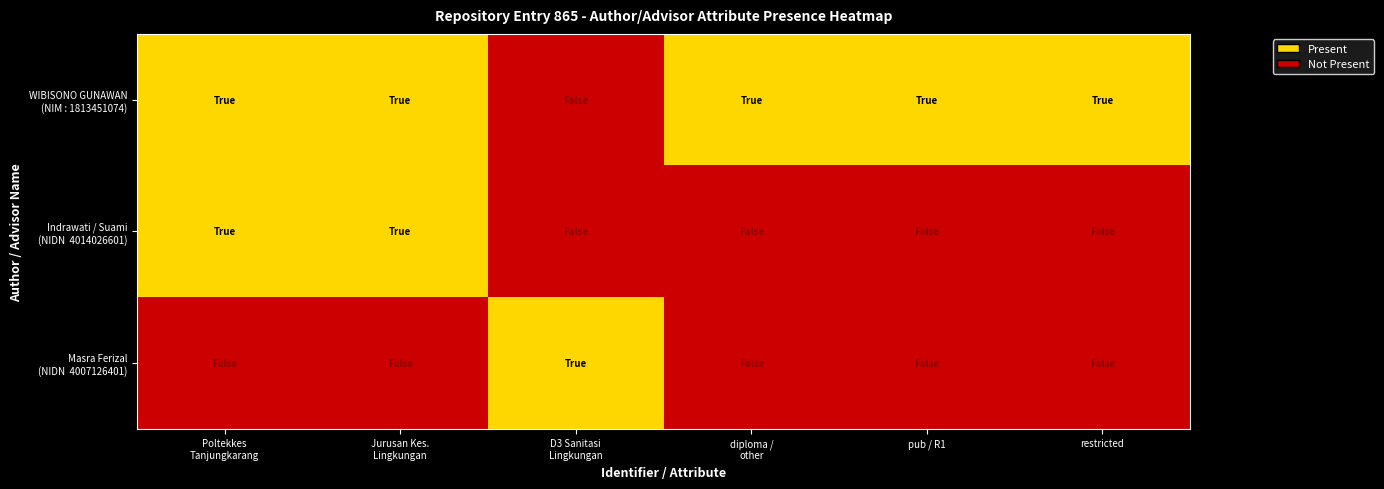

Which series has the largest total across all categories?

WIBISONO GUNAWAN (NIM : 1813451074)